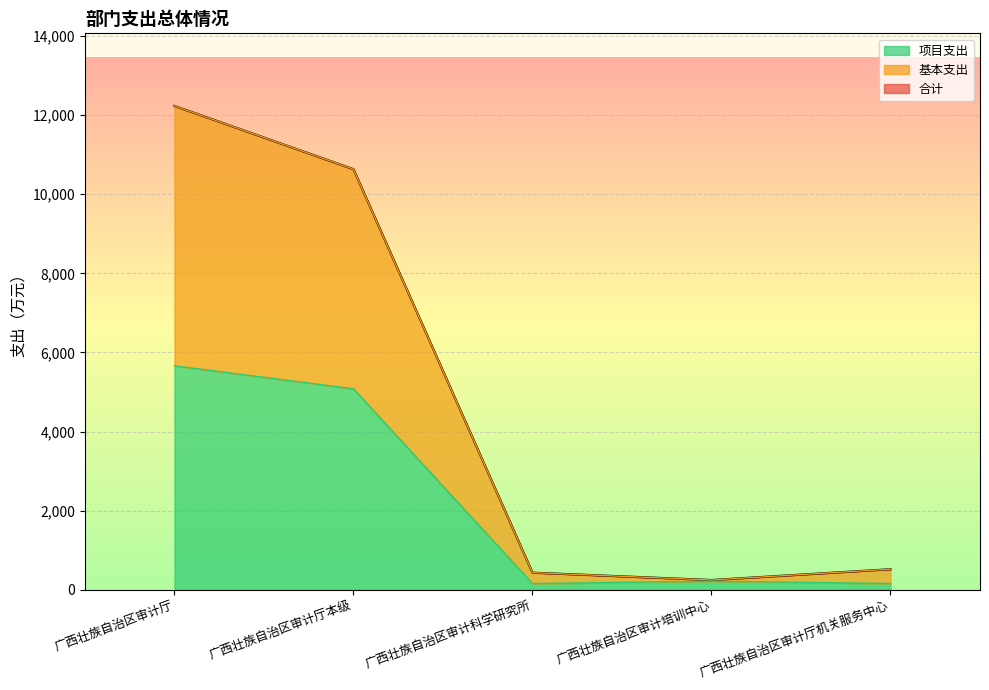

Which series has the widest spread of values?

合计